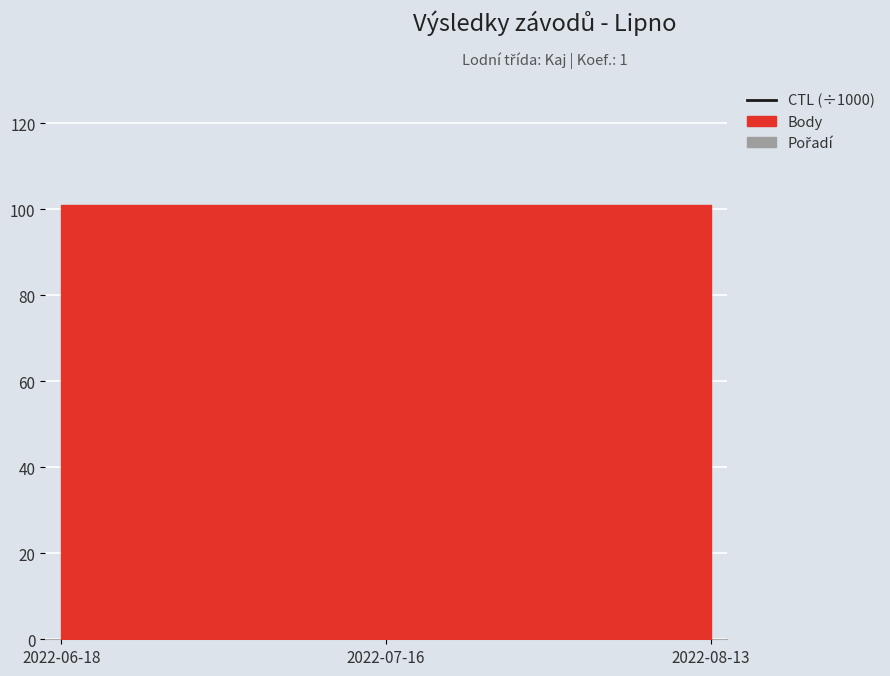

The value at 2022-07-16 is 221.3. True or false?

True